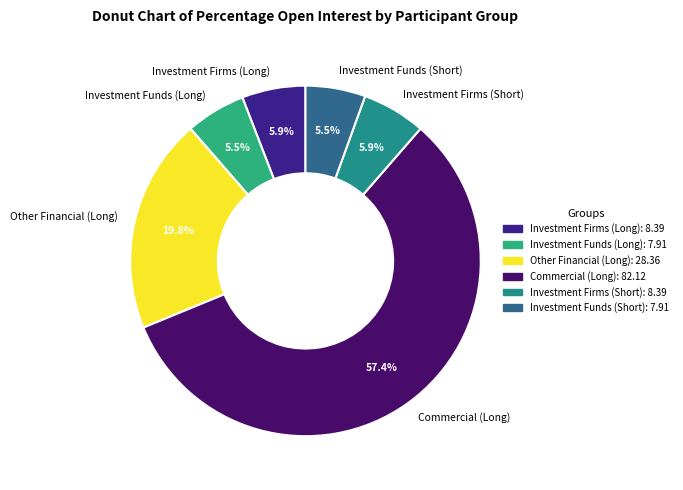

Which slice is the largest?

Commercial (Long)